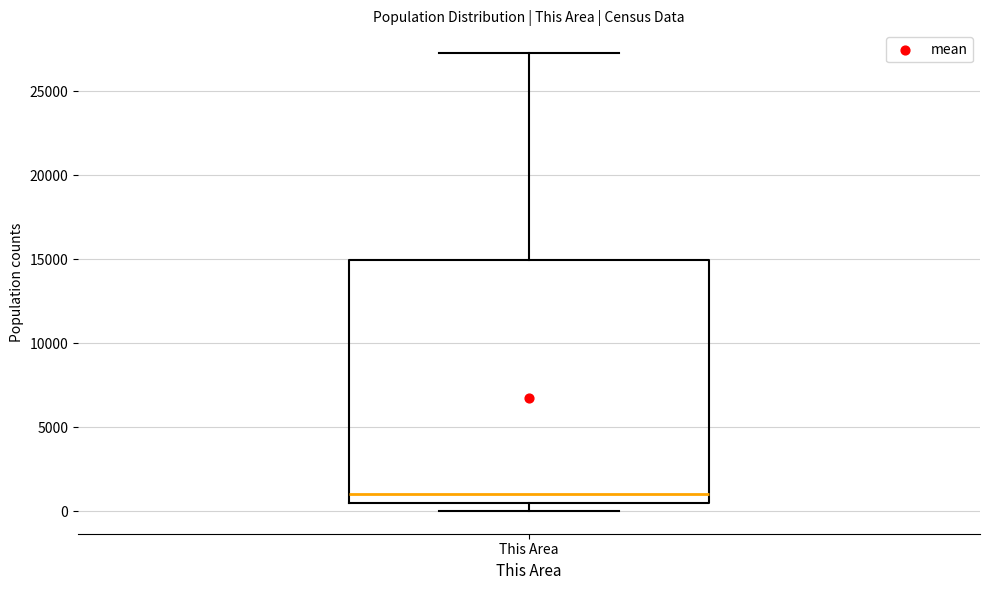

Transcribe this box plot: give where the median line is, the range the box spans, and where the two whiskers end, as read against the y-axis. The values are not printed on the chart, so give them approximately, as read against the axis.

median 1000, box 500 to 15000, whiskers 0 to 27500